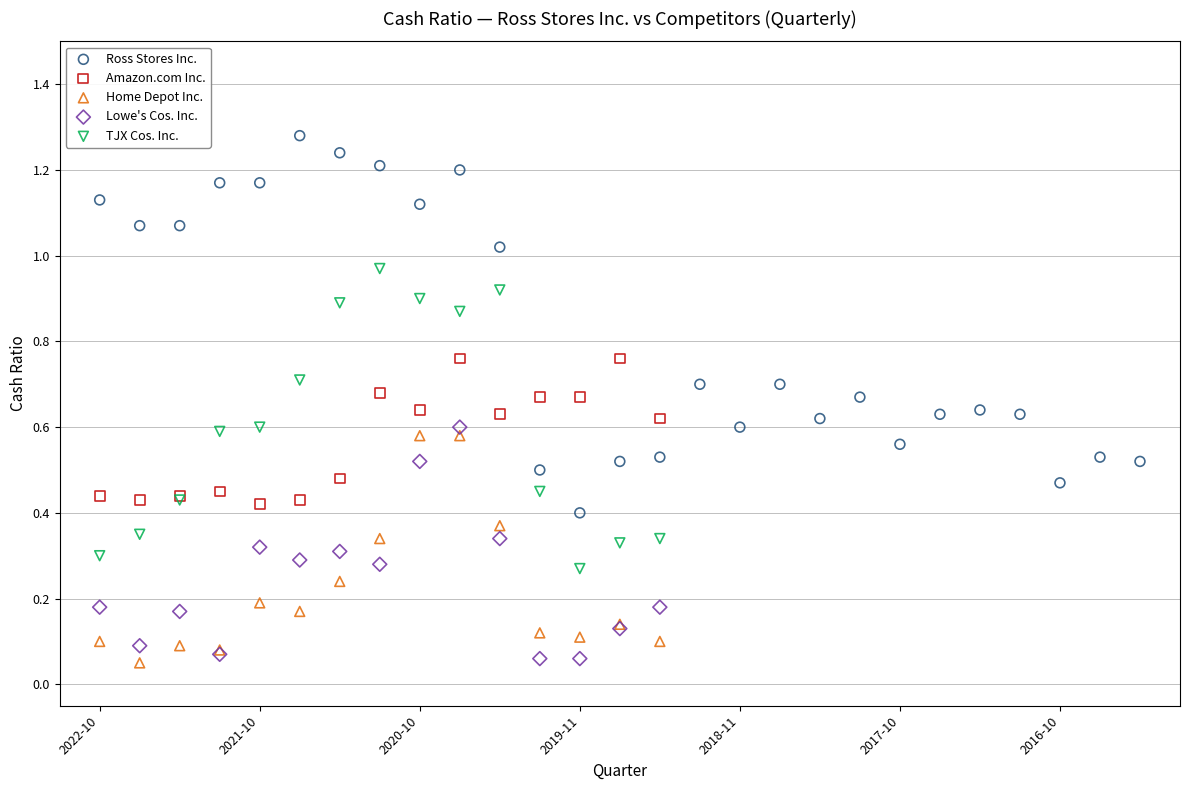

Which series reaches the maximum Y coordinate?

Ross Stores Inc.